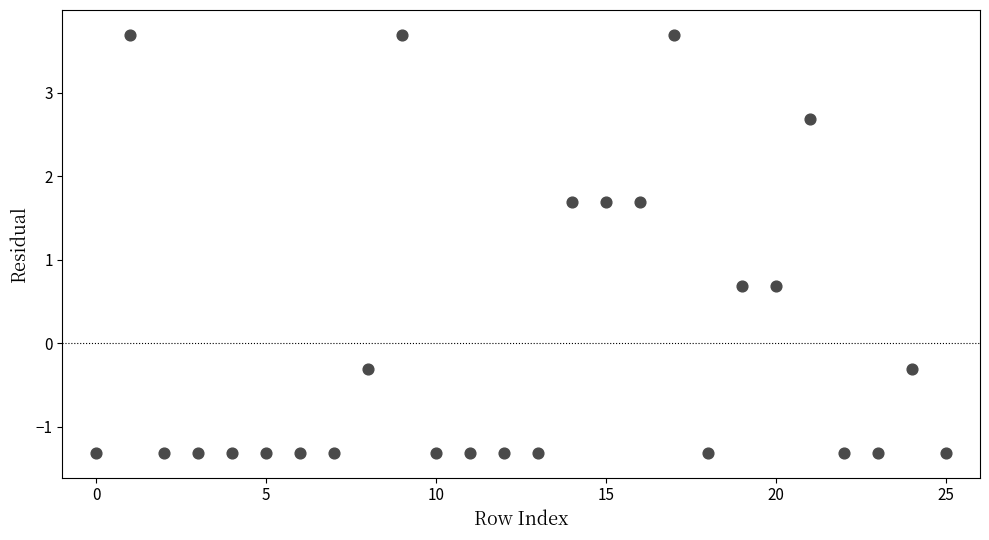

What is the range of Y values (max minus min)?

5.0